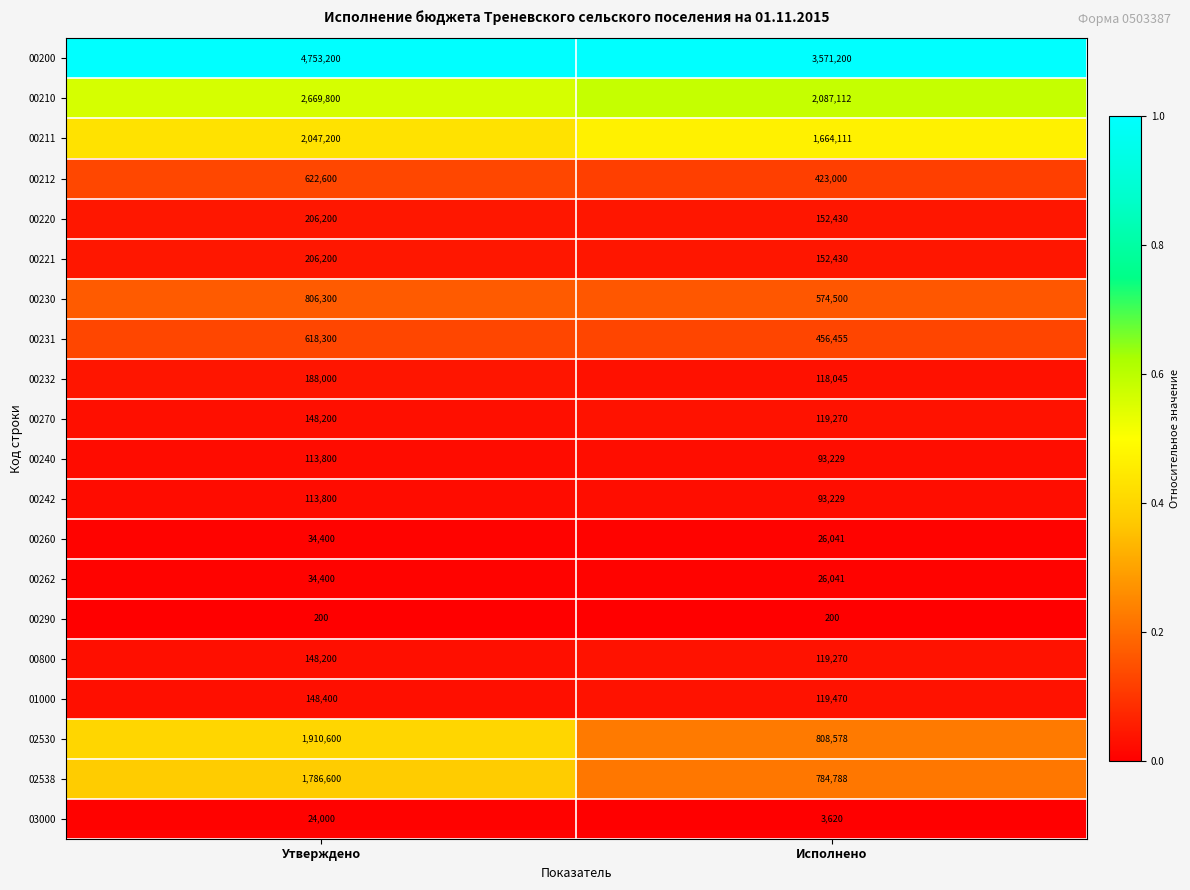

Read the 01000 value at Утверждено.

148400